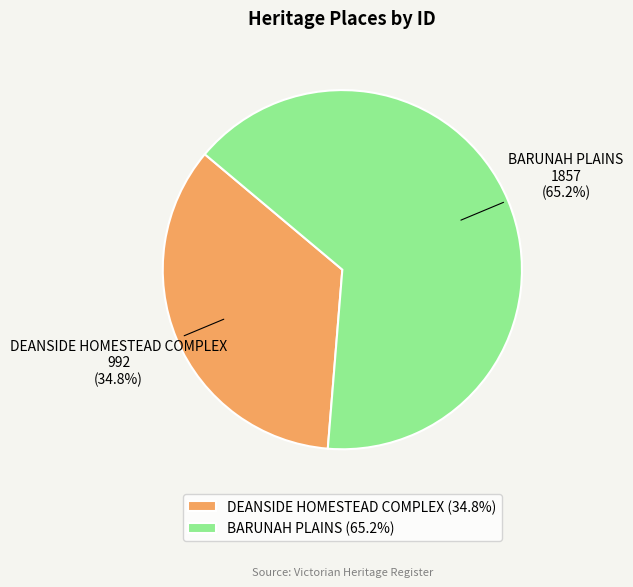

Combined, do DEANSIDE HOMESTEAD COMPLEX and BARUNAH PLAINS account for over 50%?

Yes